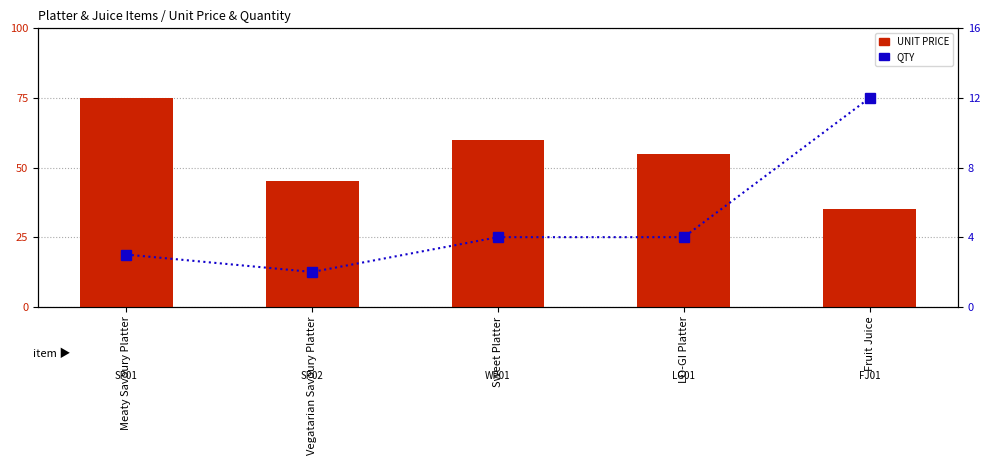

Rank the series by their maximum value, from lowest to highest.

QTY, UNIT PRICE